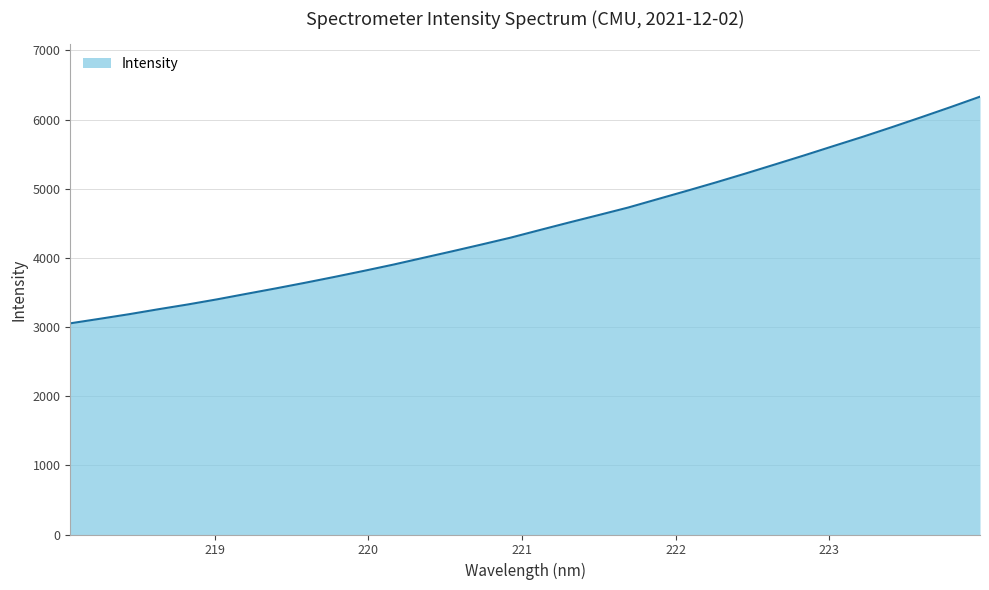

What is the difference between the maximum and minimum values?

3277.9